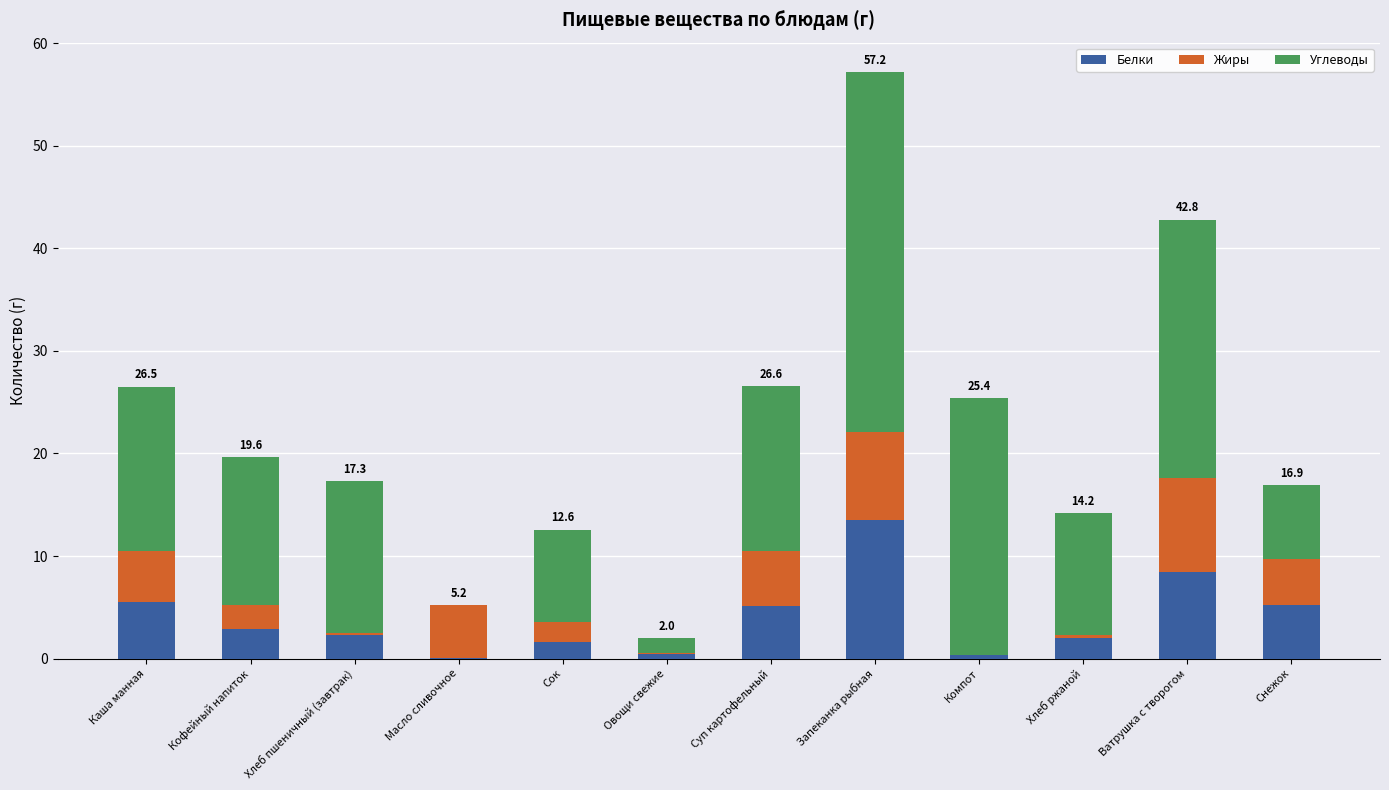

What is the sum of all Белки values?

47.4